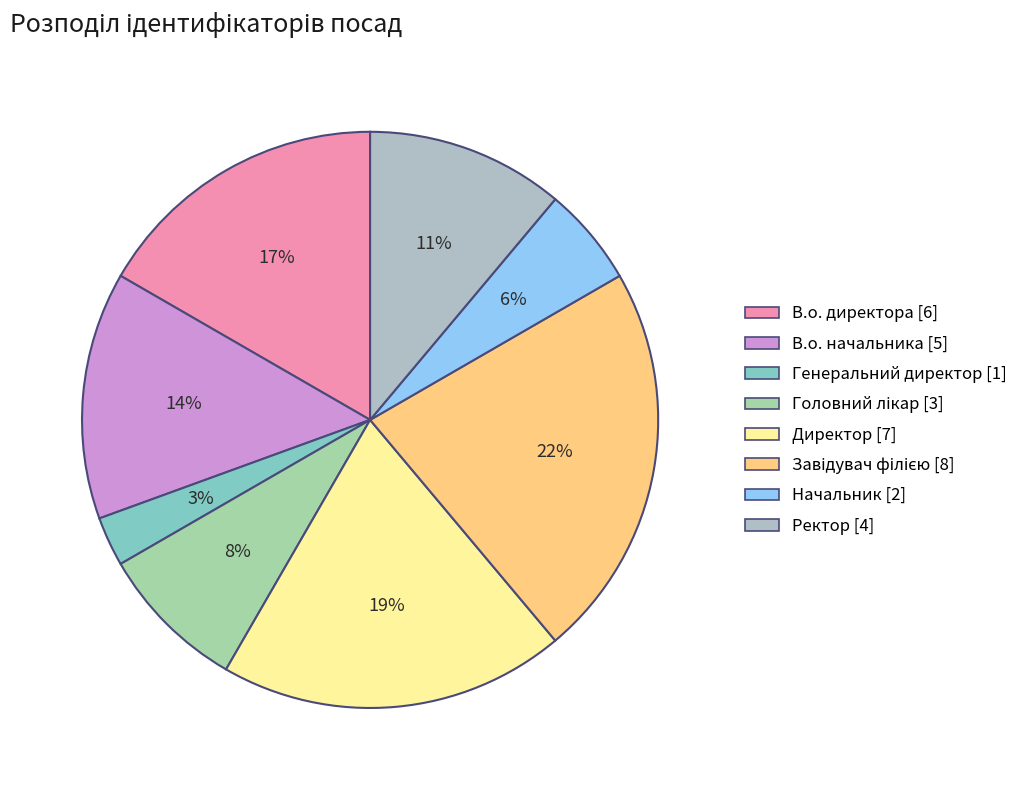

How many slices are in this pie chart?

8